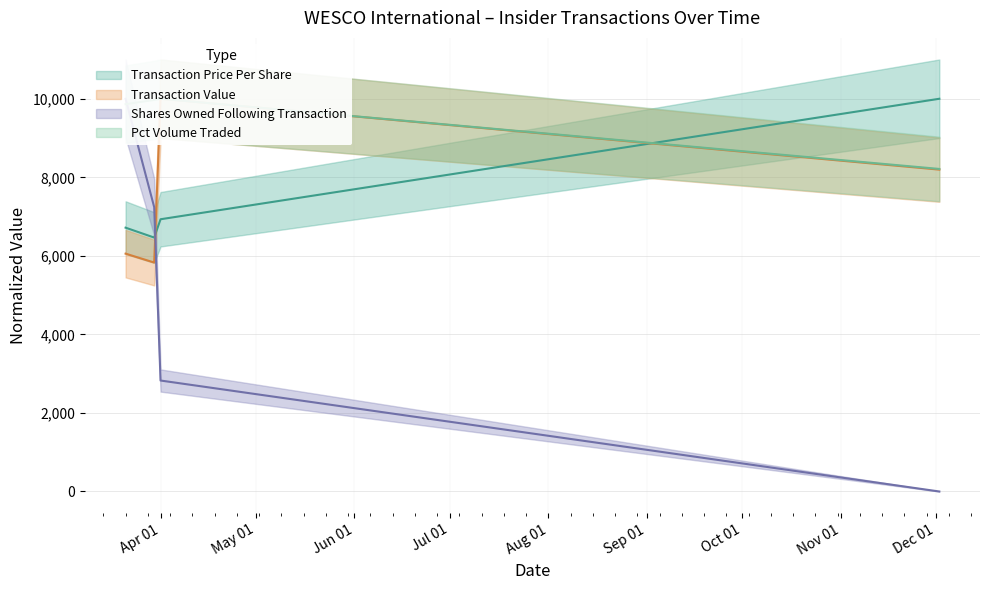

Between 2005-03-30 and 2005-12-02, which is larger?

2005-12-02